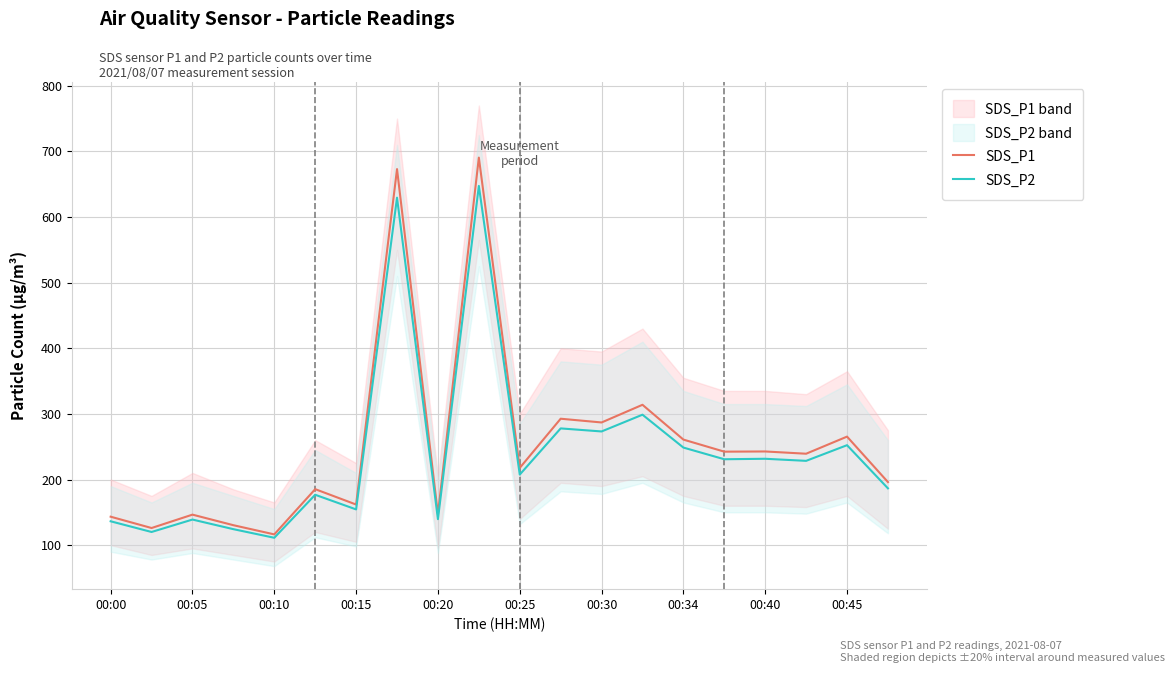

In SDS_P1, how many points are lower than both neighbors (excluding endpoints)?

8